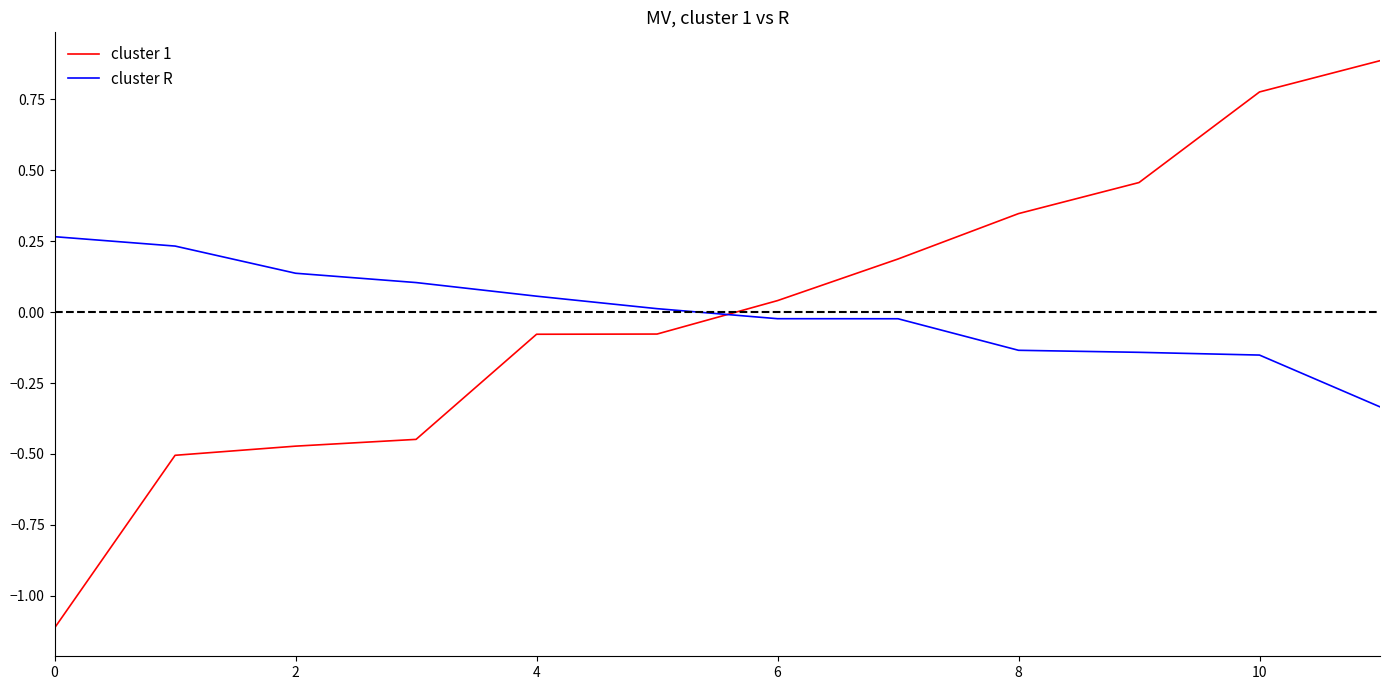

Which series has the largest range (max minus min)?

cluster 1